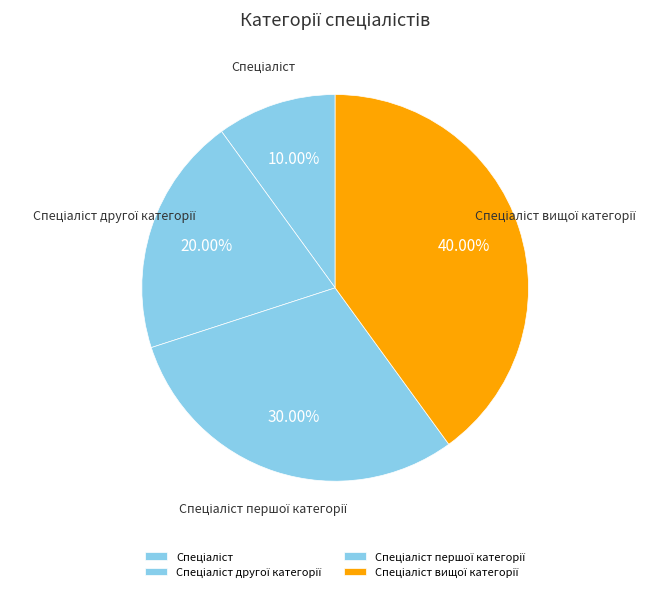

Is there any slice that represents more than half of the pie?

No